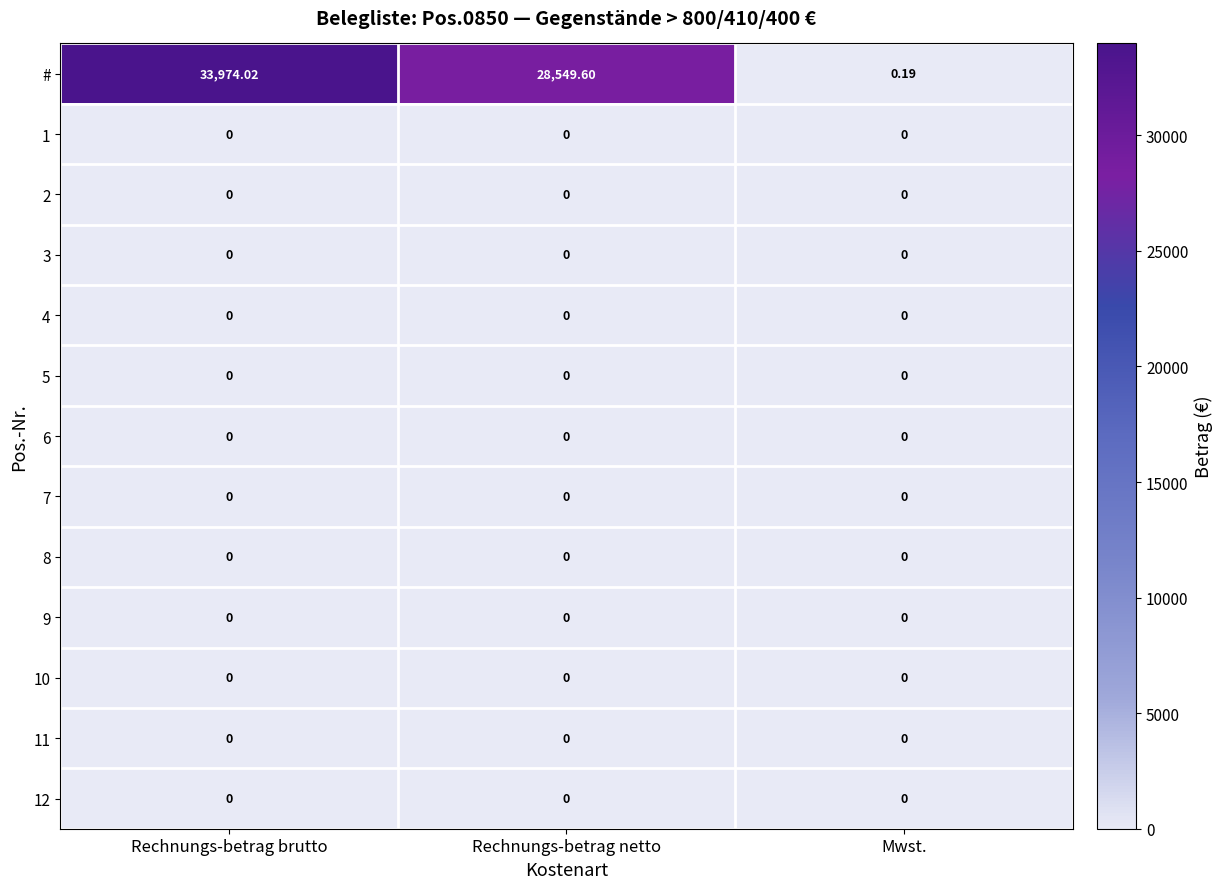

Which series has the largest total across all categories?

#